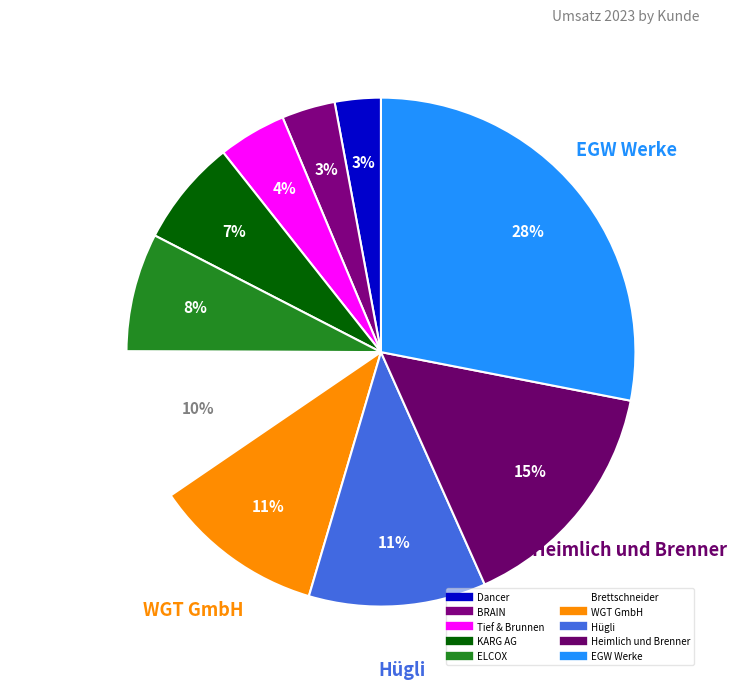

True or false: EGW Werke accounts for 35% of the total.

False